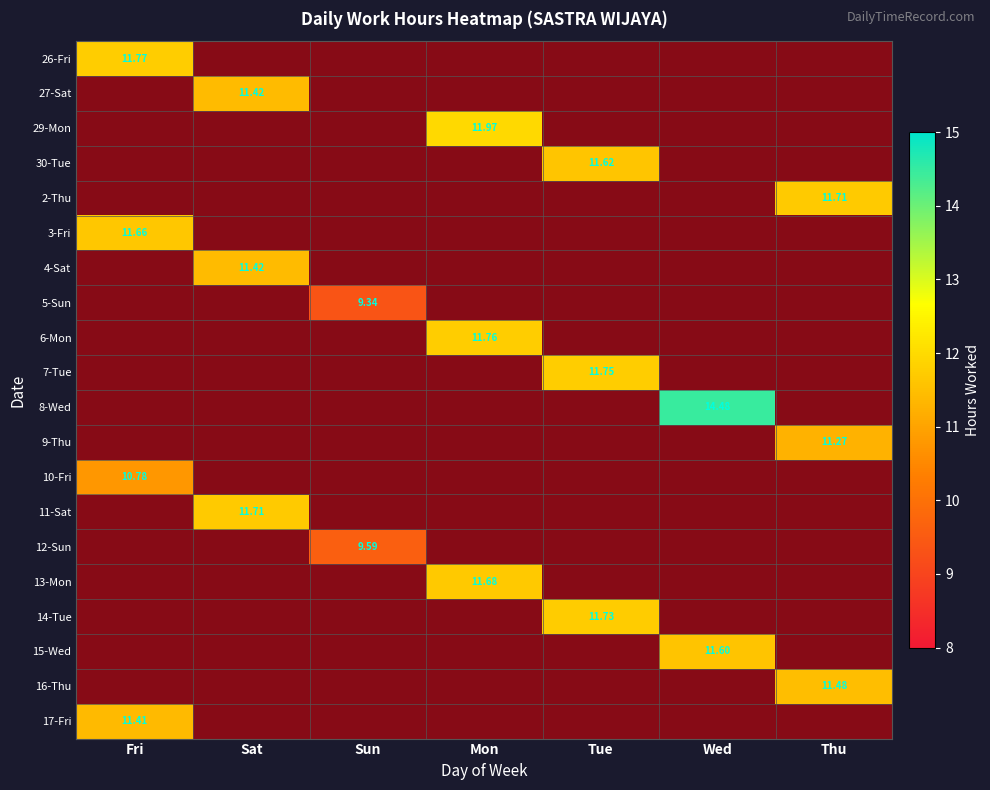

The 2-Thu series shows 0.4 at Sat. True or false?

False